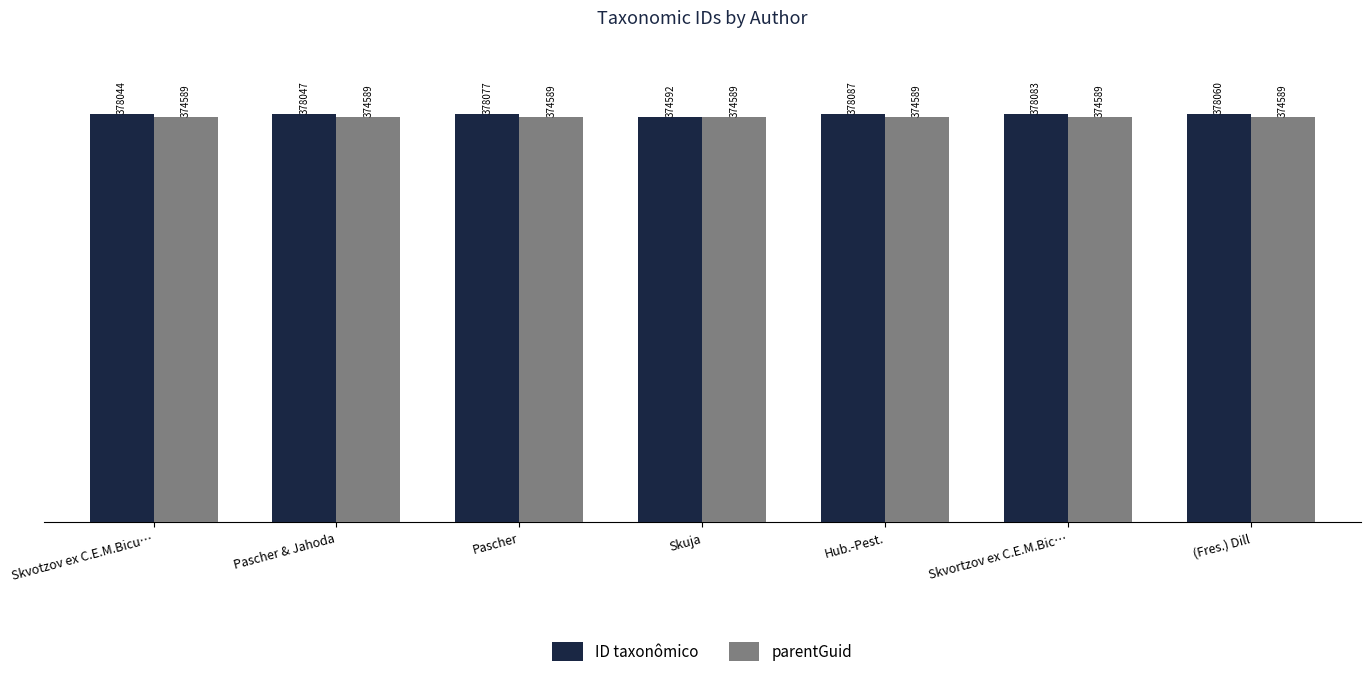

What position from the left is Pascher & Jahoda?

2